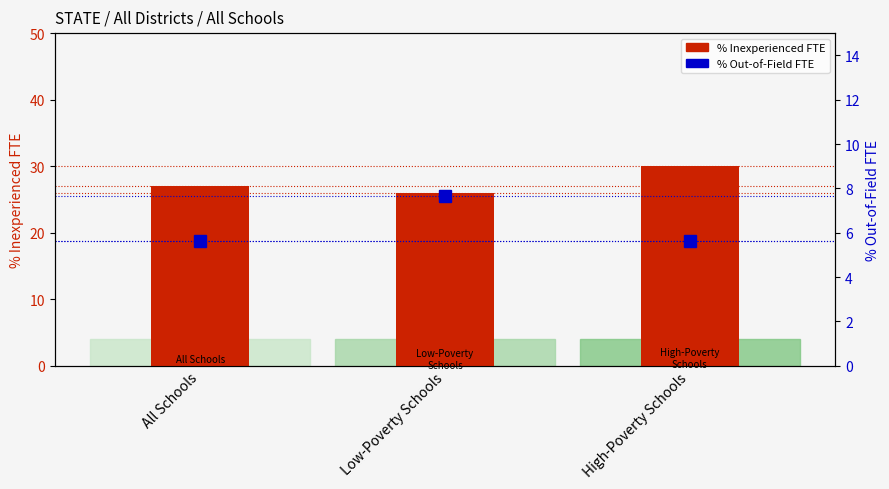

Which category has the highest value in the % Inexperienced series?

High-Poverty Schools